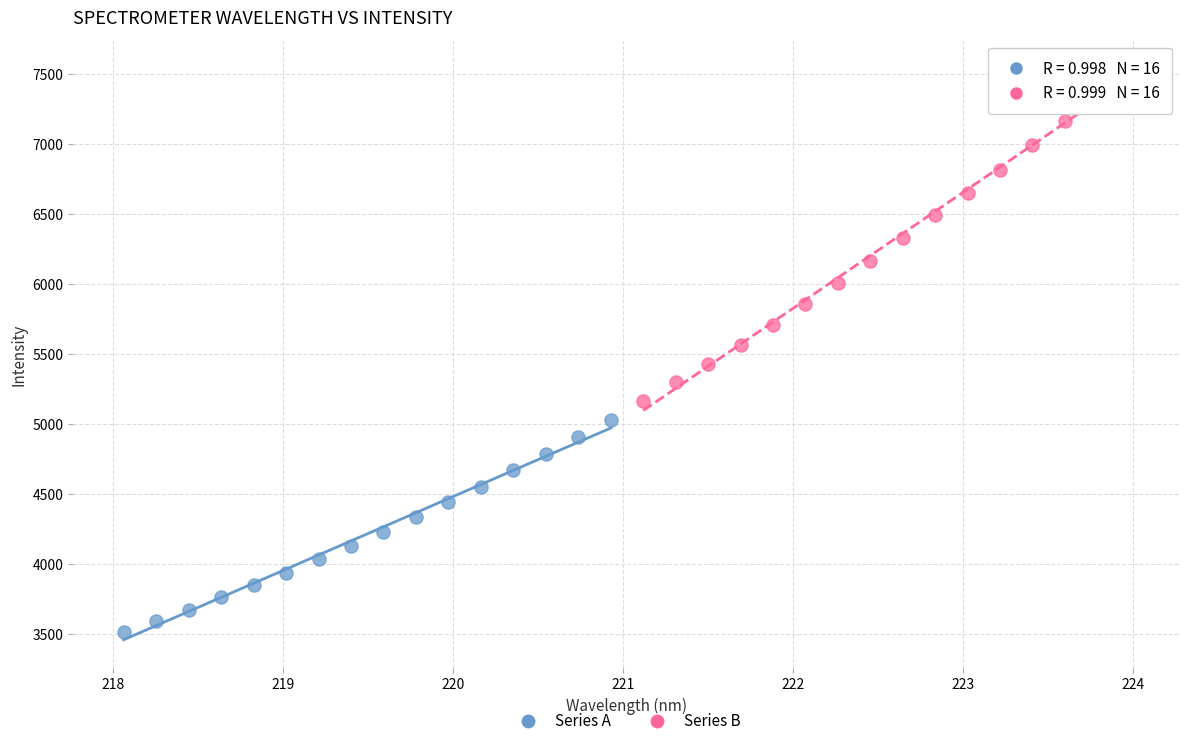

What are all the series names shown in the legend?

Series A, Series B